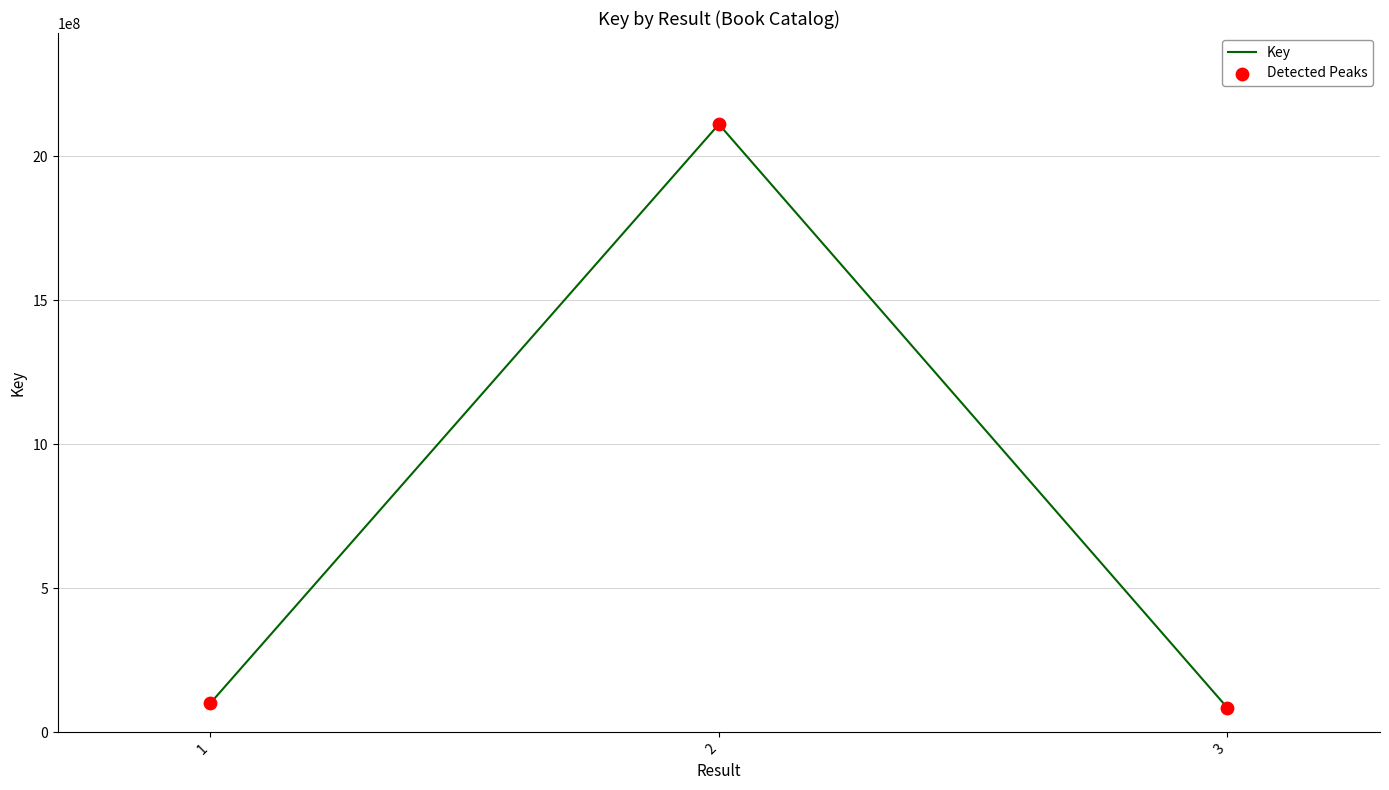

What is the average value?

765621056